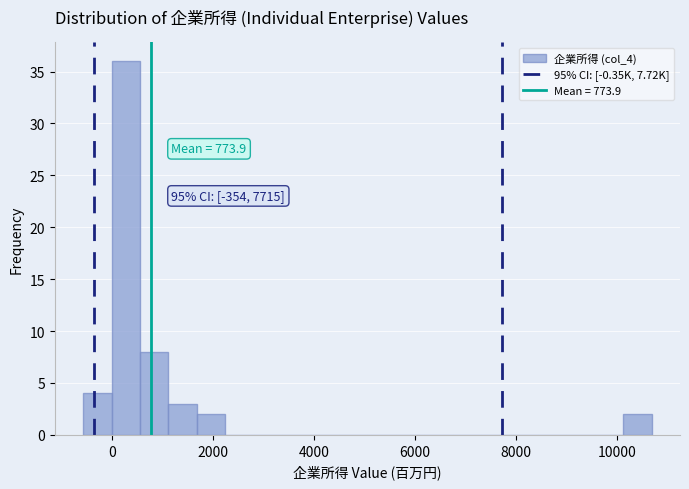

Read against the x-axis, roughly where is the centre of the tallest bar?

200